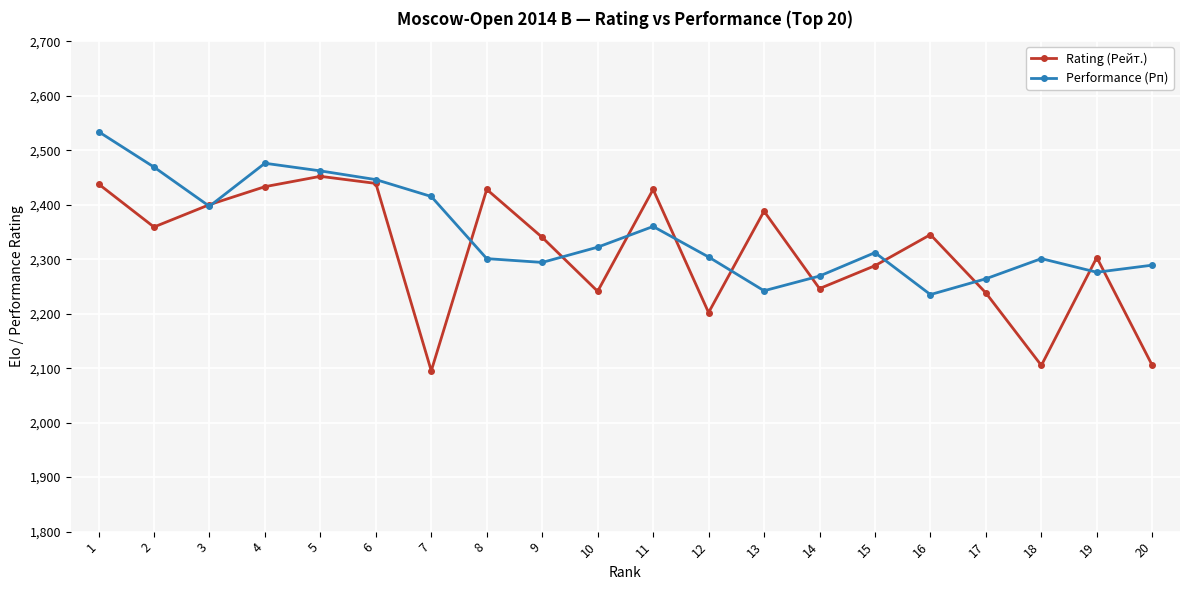

What is the approximate value of Performance (Рп) at 14?

2269